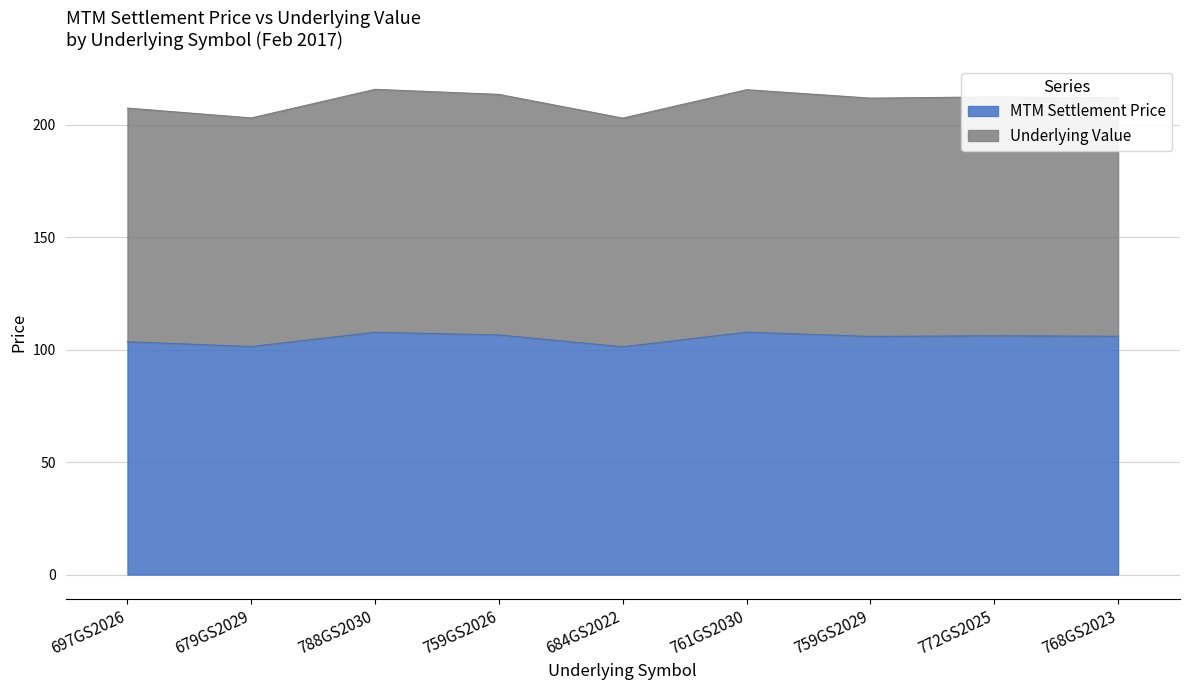

Reading left to right, what are all the values shown in this chart?

MTM Settlement Price: 697GS2026=103.5	679GS2029=101.4	788GS2030=107.7	759GS2026=106.5	684GS2022=101.3	761GS2030=107.8	759GS2029=105.9	772GS2025=106.1	768GS2023=106.0
Underlying Value: 697GS2026=207.4	679GS2029=203.0	788GS2030=215.7	759GS2026=213.5	684GS2022=202.9	761GS2030=215.6	759GS2029=211.8	772GS2025=212.4	768GS2023=212.0